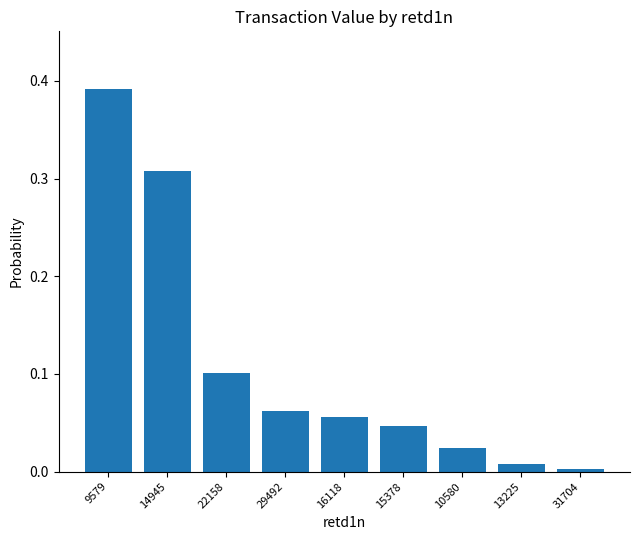

What position from the left is 14945?

2